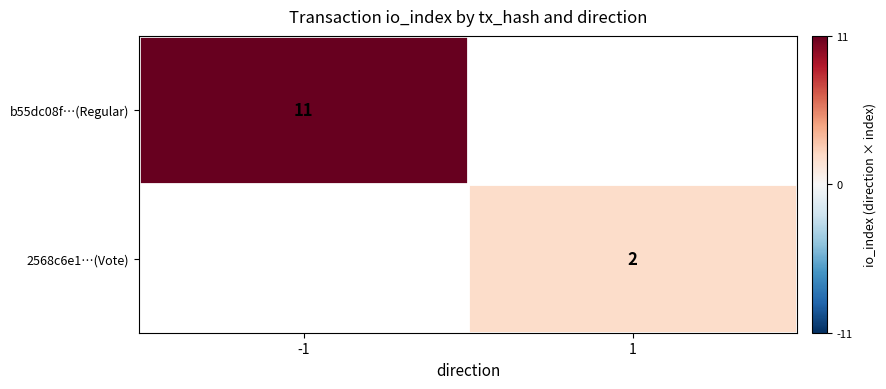

The 2568c6e1…(Vote) series shows 2 at 1. True or false?

True